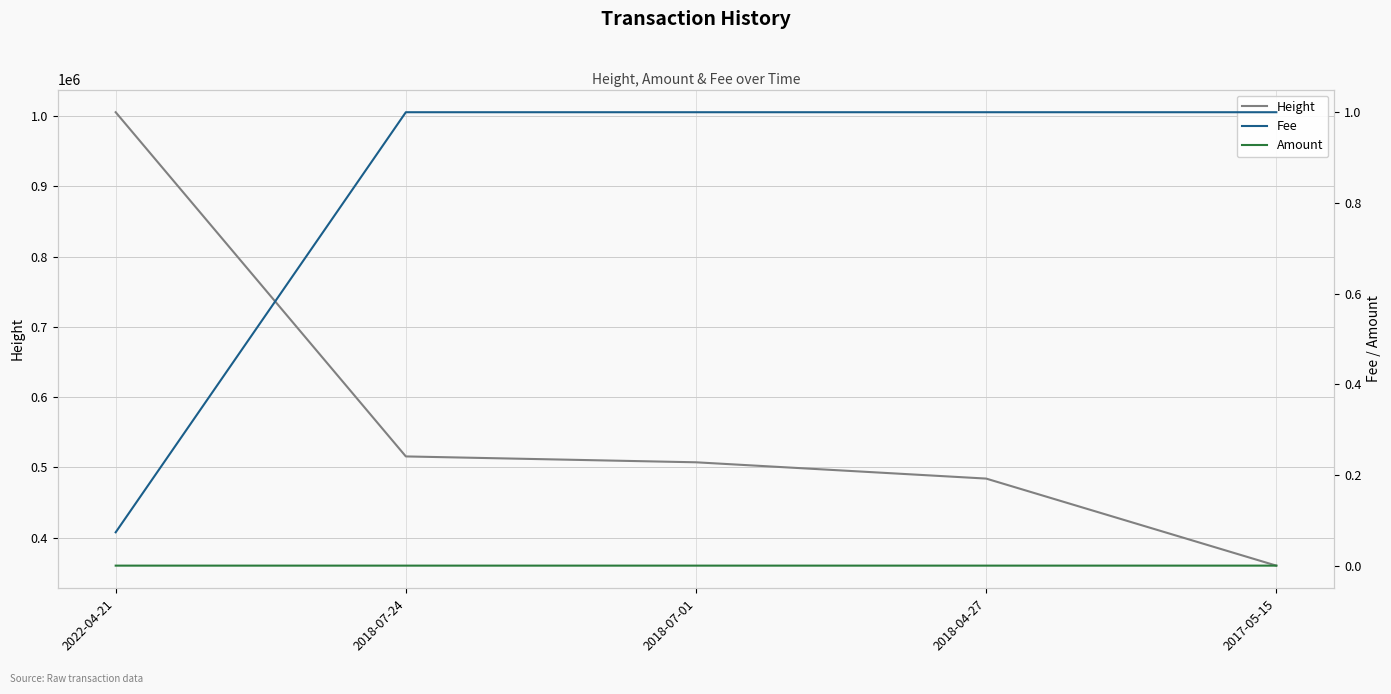

How many lines are shown in the chart?

3